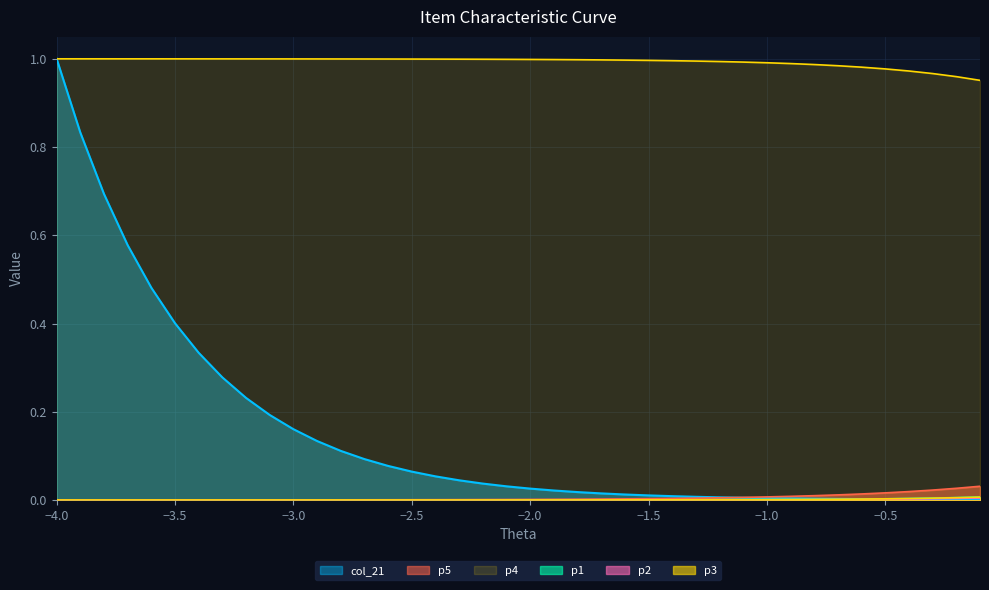

Reading left to right, extract all data points from this chart.

col_21: 1.0	0.8	0.7	0.6	0.5	0.4	0.3	0.3	0.2	0.2	0.2	0.1	0.1	0.1	0.1	0.1	0.1	0.0	0.0	0.0	0.0	0.0	0.0	0.0	0.0	0.0	0.0	0.0	0.0	0.0	0.0	0.0	0.0	0.0	0.0	0.0	0.0	0.0	0.0	0.0
p1: 0.0	0.0	0.0	0.0	0.0	0.0	0.0	0.0	0.0	0.0	0.0	0.0	0.0	0.0	0.0	0.0	0.0	0.0	0.0	0.0	0.0	0.0	0.0	0.0	0.0	0.0	0.0	0.0	0.0	0.0	0.0	0.0	0.0	0.0	0.0	0.0	0.0	0.0	0.0	0.0
p2: 0.0	0.0	0.0	0.0	0.0	0.0	0.0	0.0	0.0	0.0	0.0	0.0	0.0	0.0	0.0	0.0	0.0	0.0	0.0	0.0	0.0	0.0	0.0	0.0	0.0	0.0	0.0	0.0	0.0	0.0	0.0	0.0	0.0	0.0	0.0	0.0	0.0	0.0	0.0	0.0
p3: 0.0	0.0	0.0	0.0	0.0	0.0	0.0	0.0	0.0	0.0	0.0	0.0	0.0	0.0	0.0	0.0	0.0	0.0	0.0	0.0	0.0	0.0	0.0	0.0	0.0	0.0	0.0	0.0	0.0	0.0	0.0	0.0	0.0	0.0	0.0	0.0	0.0	0.0	0.0	0.0
p4: 1.0	1.0	1.0	1.0	1.0	1.0	1.0	1.0	1.0	1.0	1.0	1.0	1.0	1.0	1.0	1.0	1.0	1.0	1.0	1.0	1.0	1.0	1.0	1.0	1.0	1.0	1.0	1.0	1.0	1.0	1.0	1.0	1.0	1.0	1.0	1.0	1.0	1.0	1.0	1.0
p5: 0.0	0.0	0.0	0.0	0.0	0.0	0.0	0.0	0.0	0.0	0.0	0.0	0.0	0.0	0.0	0.0	0.0	0.0	0.0	0.0	0.0	0.0	0.0	0.0	0.0	0.0	0.0	0.0	0.0	0.0	0.0	0.0	0.0	0.0	0.0	0.0	0.0	0.0	0.0	0.0